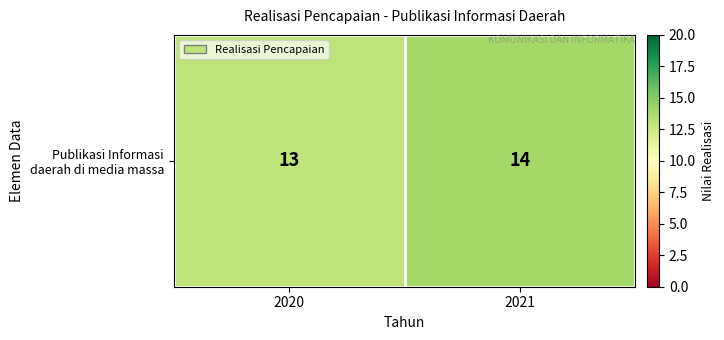

What is the sum of the values at 2021 and 2020?

27